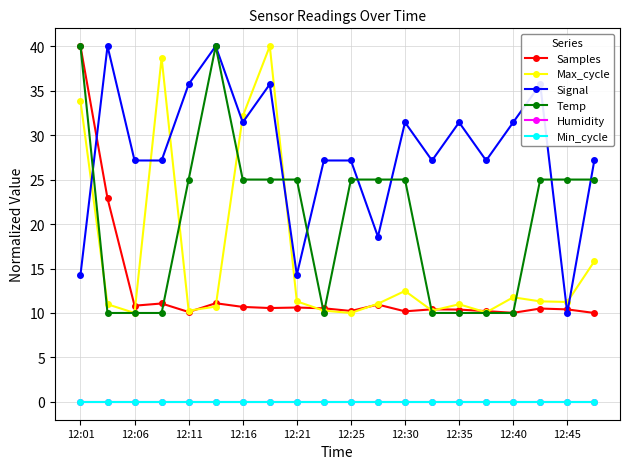

Does the chart have visible grid lines?

Yes